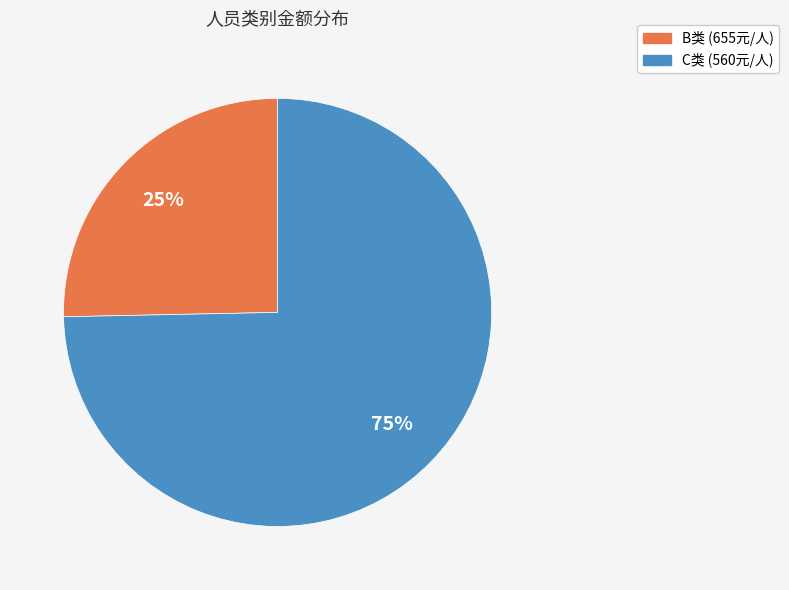

To the nearest percent, what is the combined percentage of C类 and B类?

100%